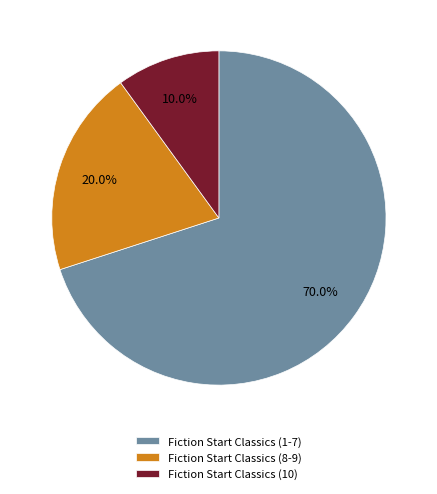

What percentage do Fiction Start Classics (10) and Fiction Start Classics (8-9) together represent?

30.0%